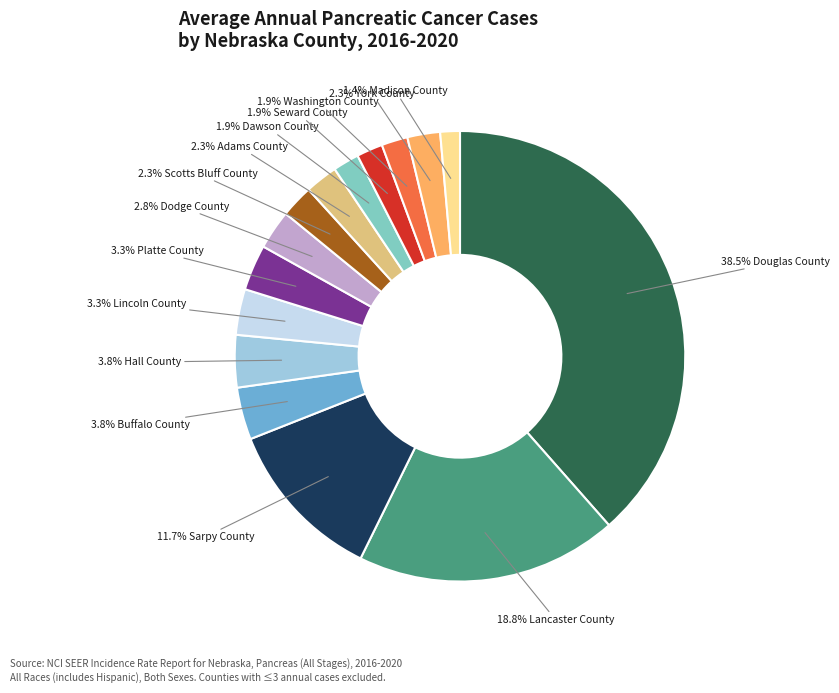

How many segments does this pie chart have?

15